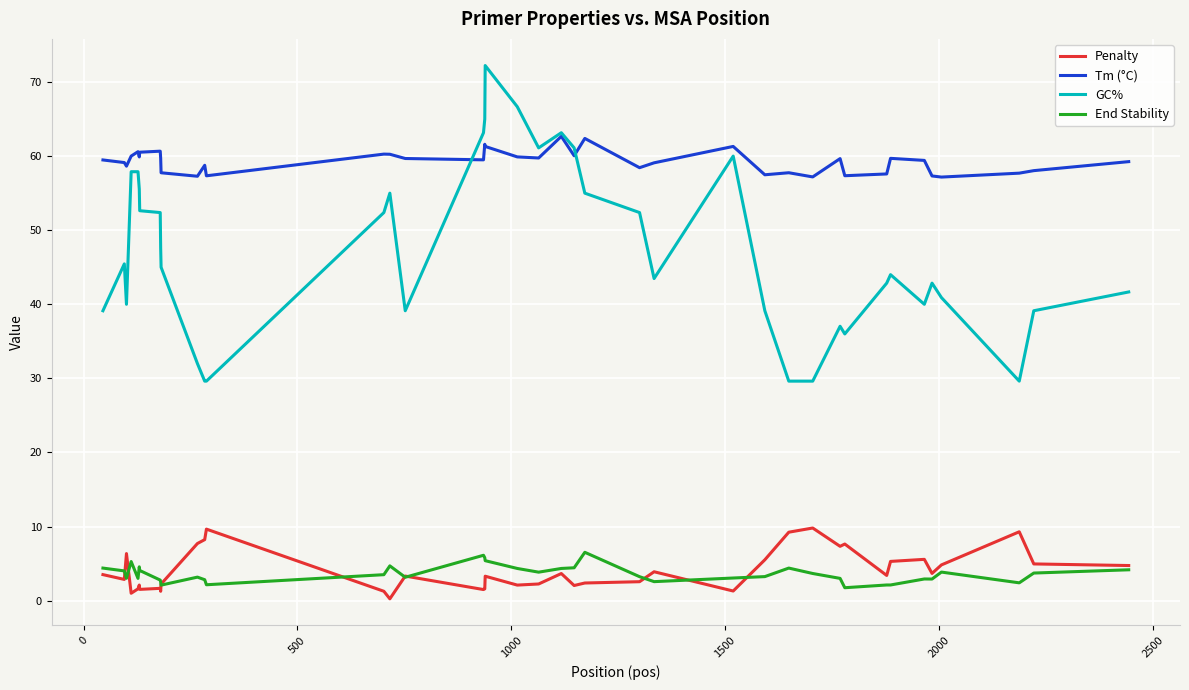

True or false: GC% and Penalty cross at least once.

False